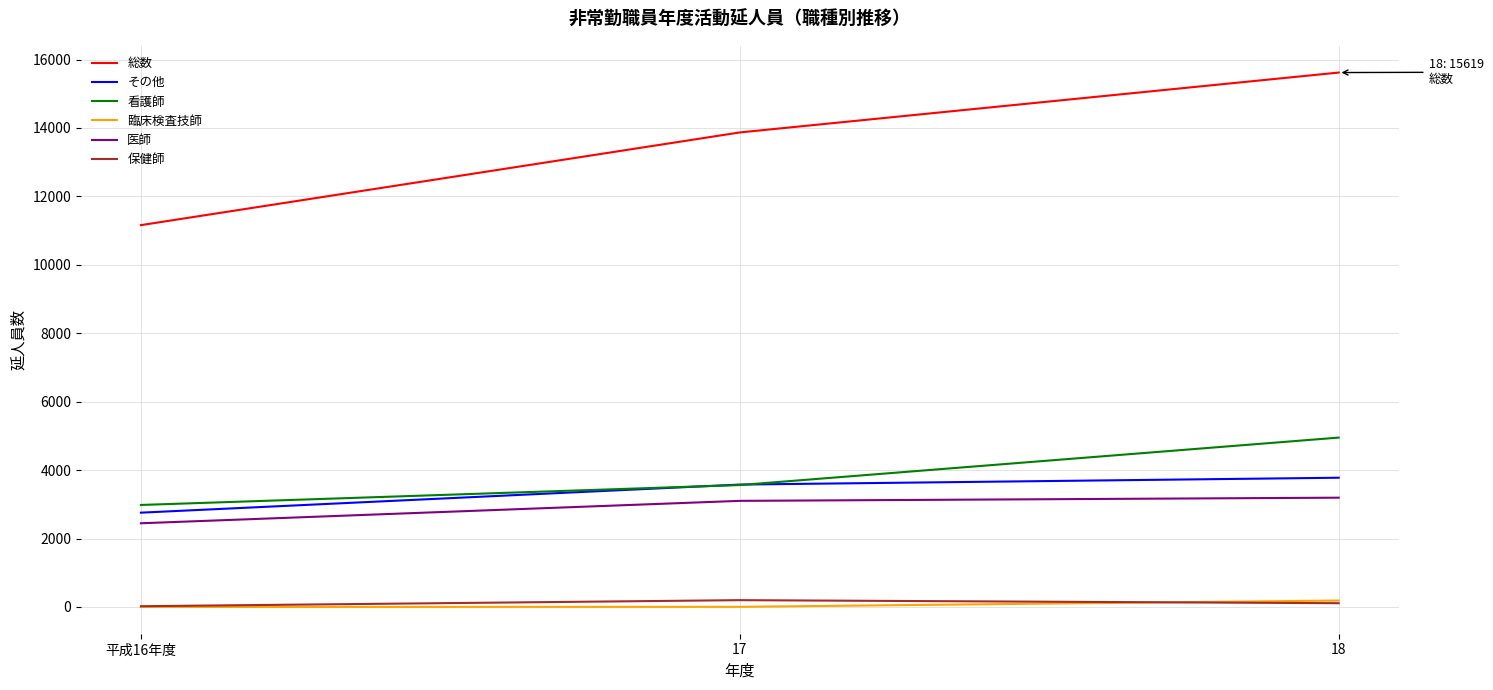

How many series are shown in this chart?

6